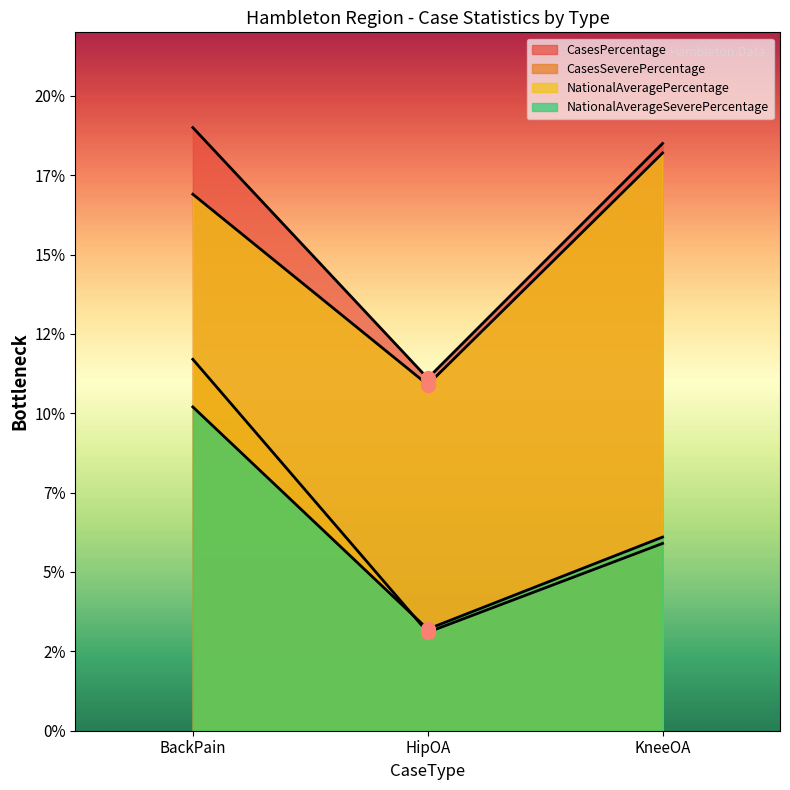

What is the sum of all CasesPercentage values?

48.6